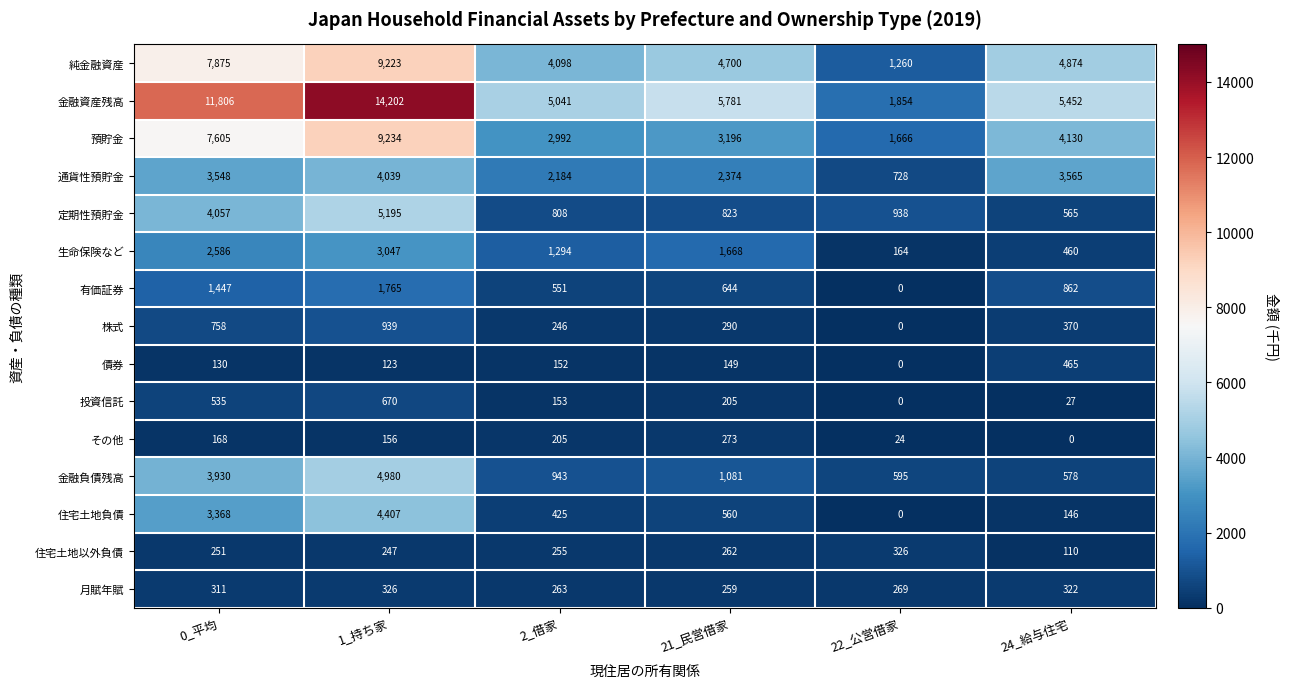

What is the maximum value shown in the chart?

14202